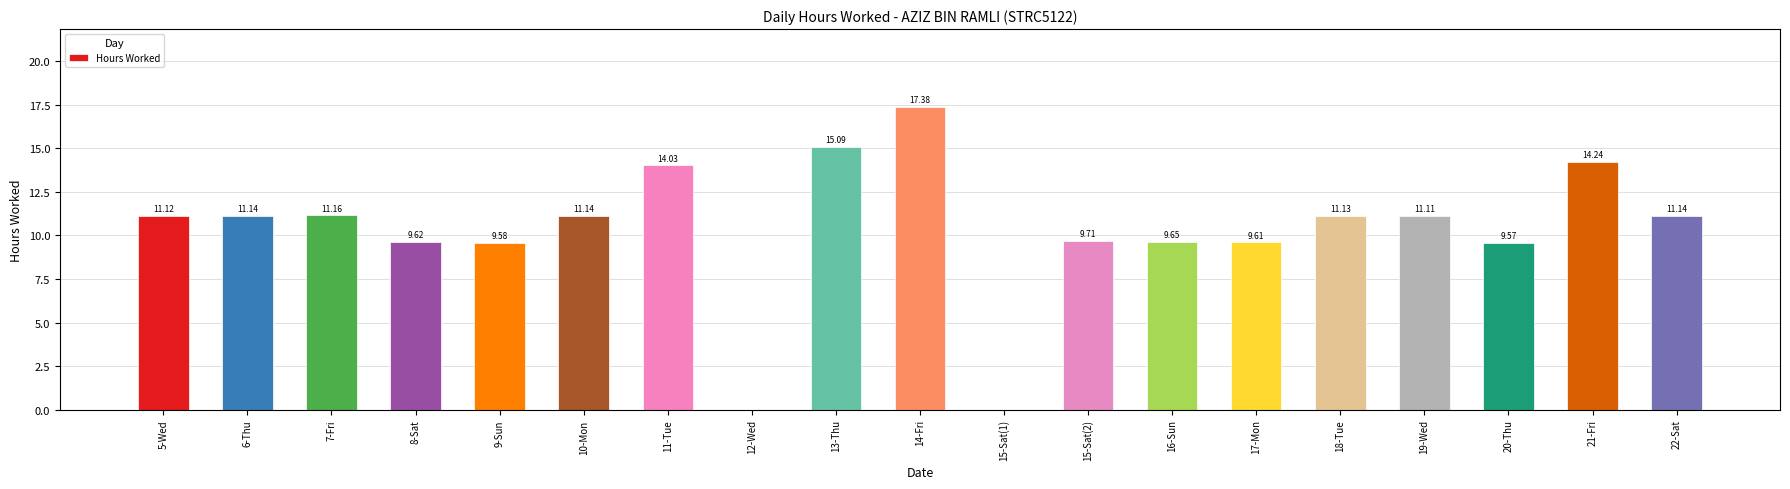

Which category has the highest value across all series?

14-Fri